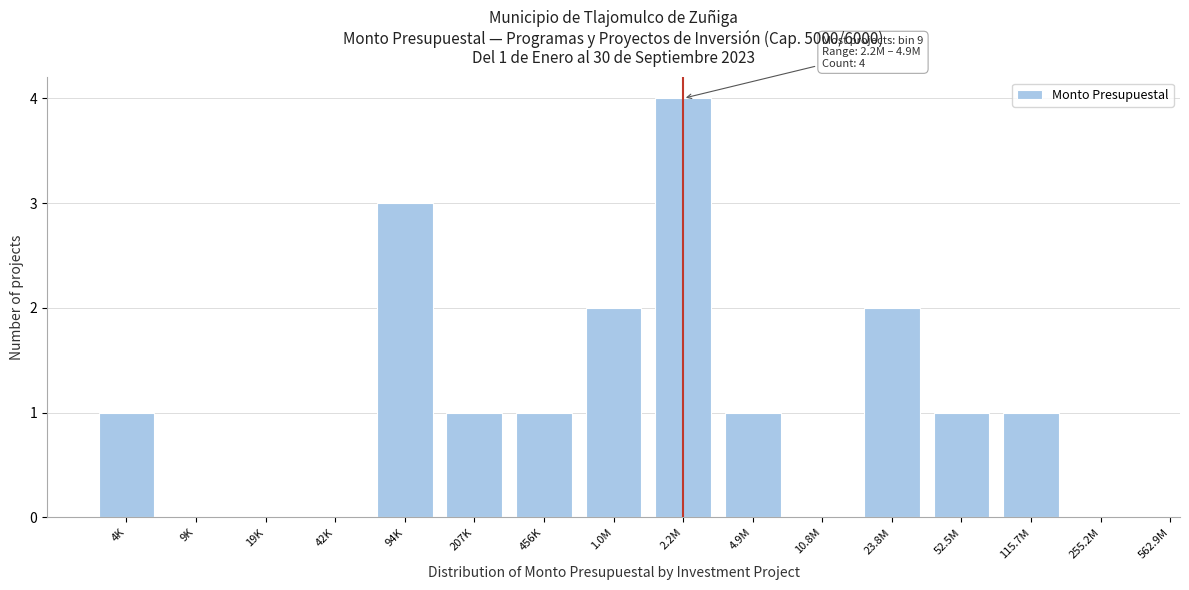

Reading left to right, what are all the values shown in this chart?

4K=1	9K=0	19K=0	42K=0	94K=3	207K=1	456K=1	1.0M=2	2.2M=4	4.9M=1	10.8M=0	23.8M=2	52.5M=1	115.7M=1	255.2M=0